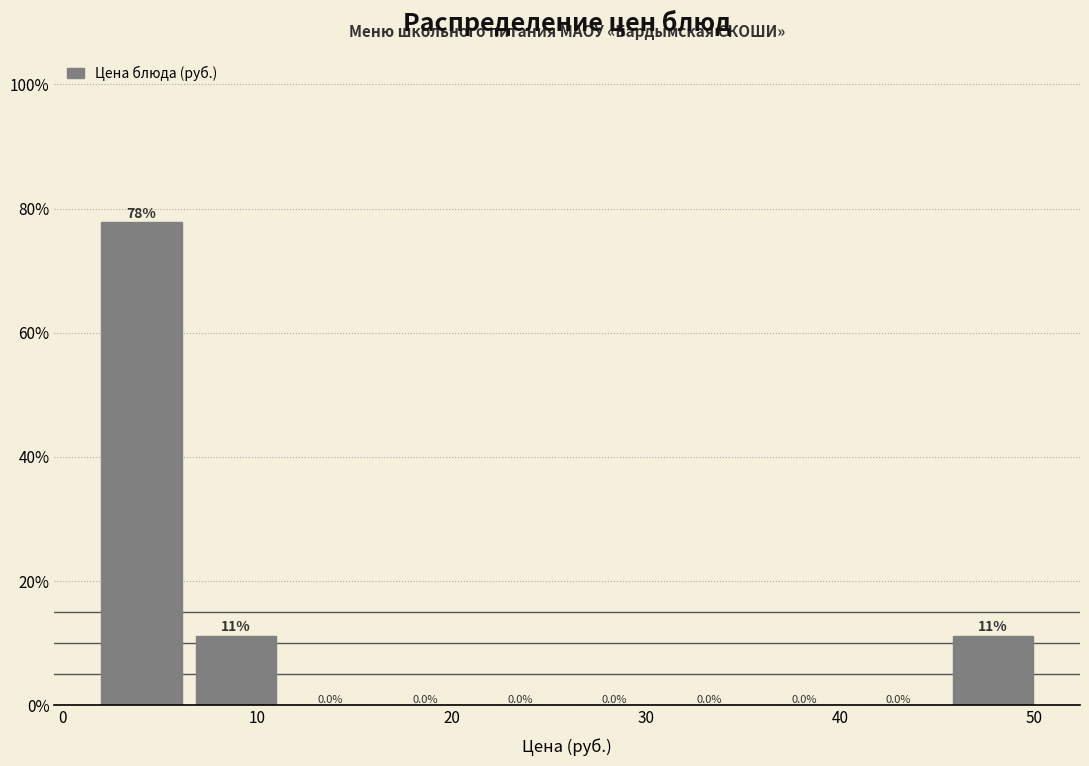

Over which range of the x-axis is the bar tallest?

2 to 6